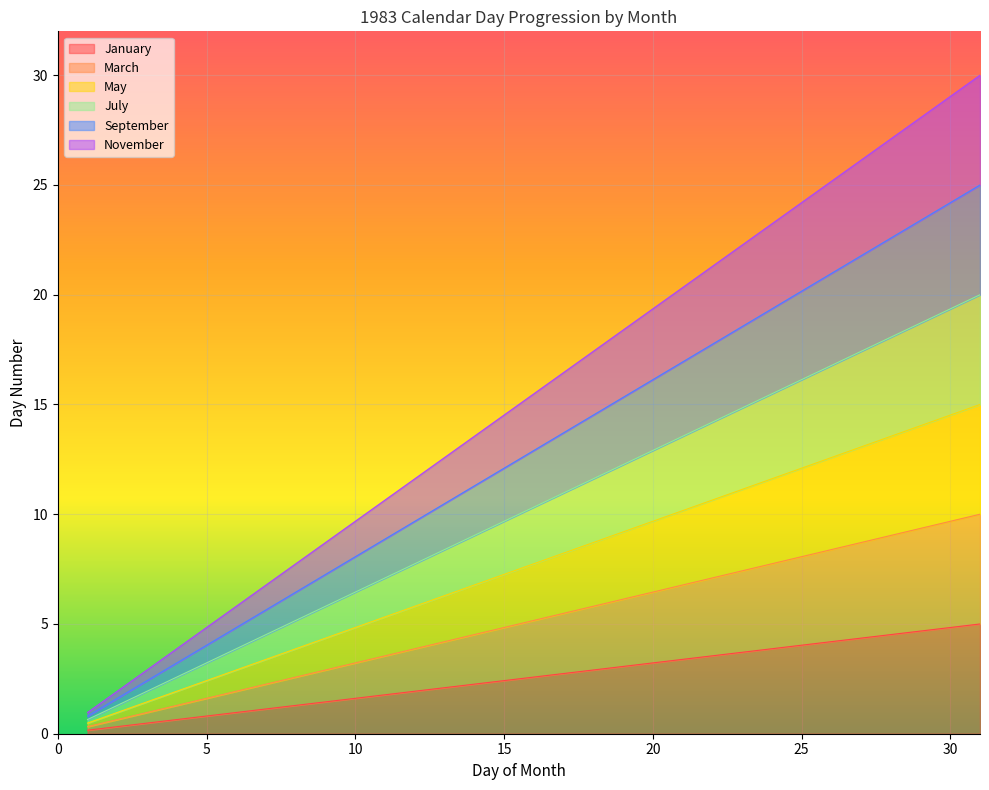

List the series in order of their overall mean, highest first.

November, January, September, July, May, March